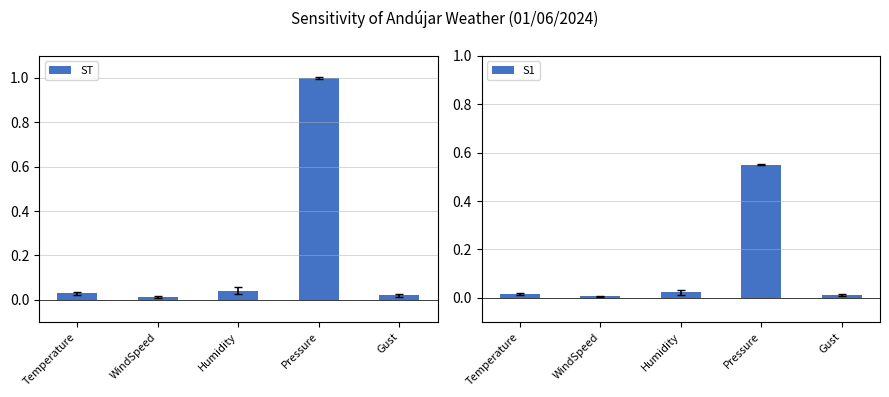

What is the label of the 2nd bar from the right?

Pressure